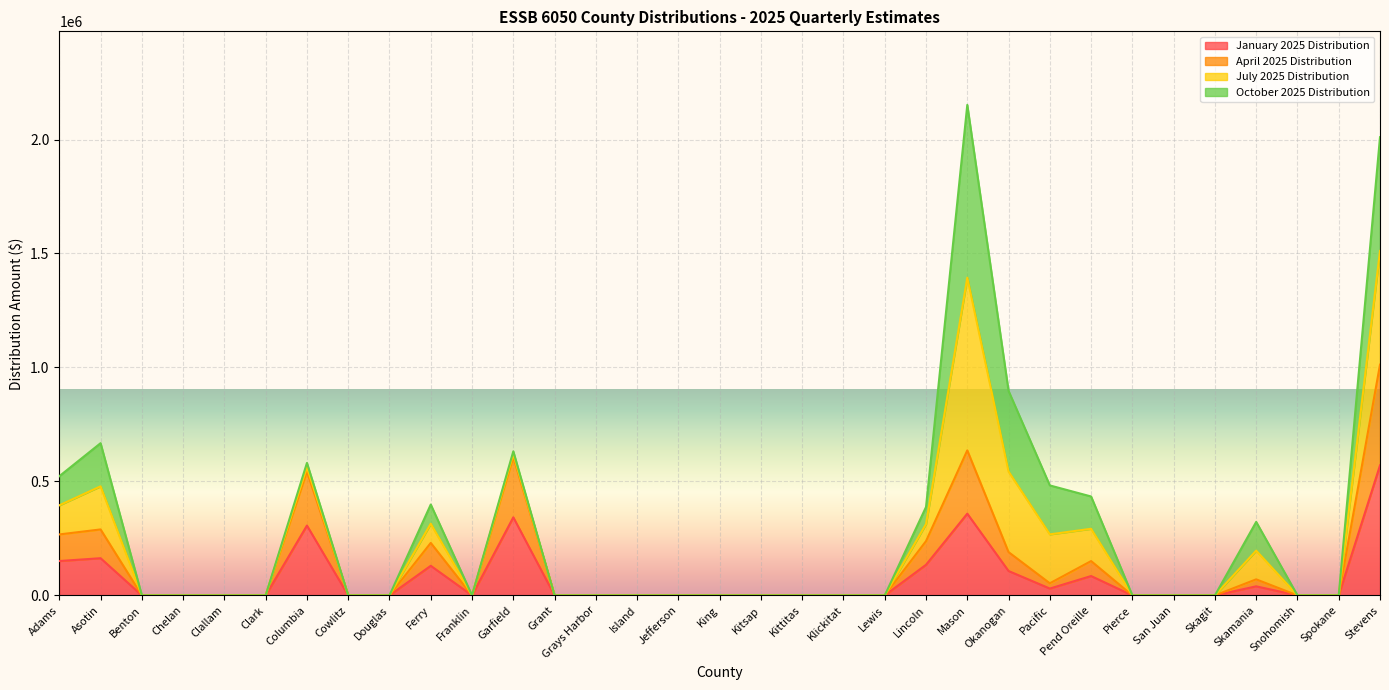

How many data points in January 2025 Distribution are above 0?

12